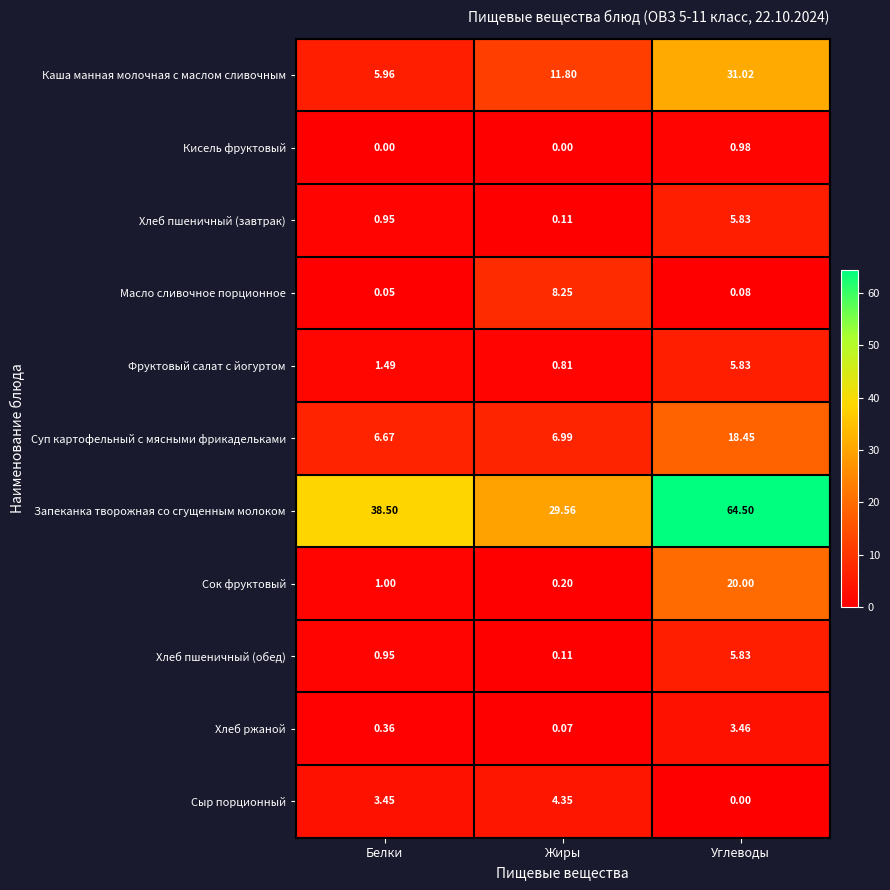

Rank the categories by Сок фруктовый value from highest to lowest.

Углеводы, Белки, Жиры